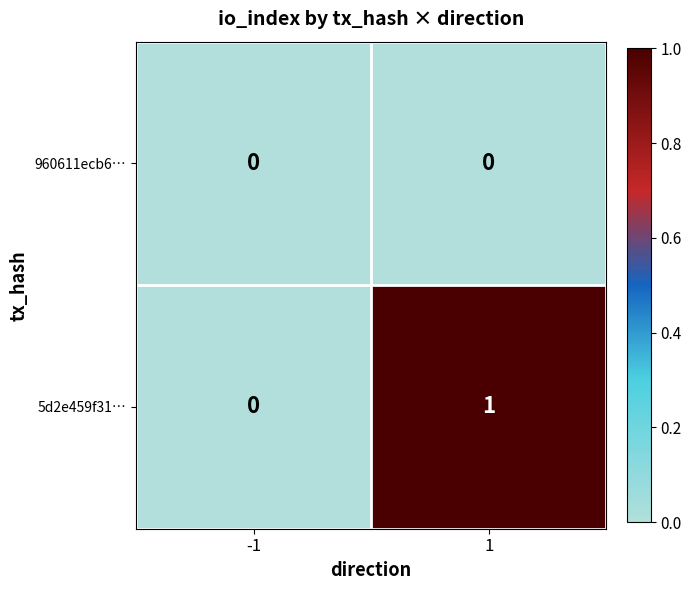

The 5d2e459f31… series shows 0 at -1. True or false?

True